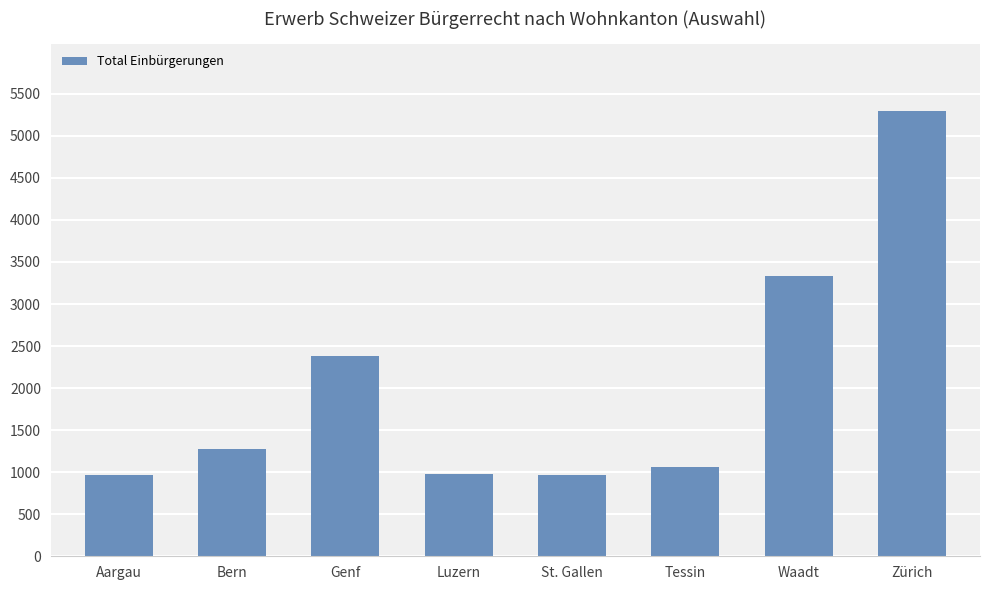

What is the change in value from St. Gallen to Waadt?

+2368